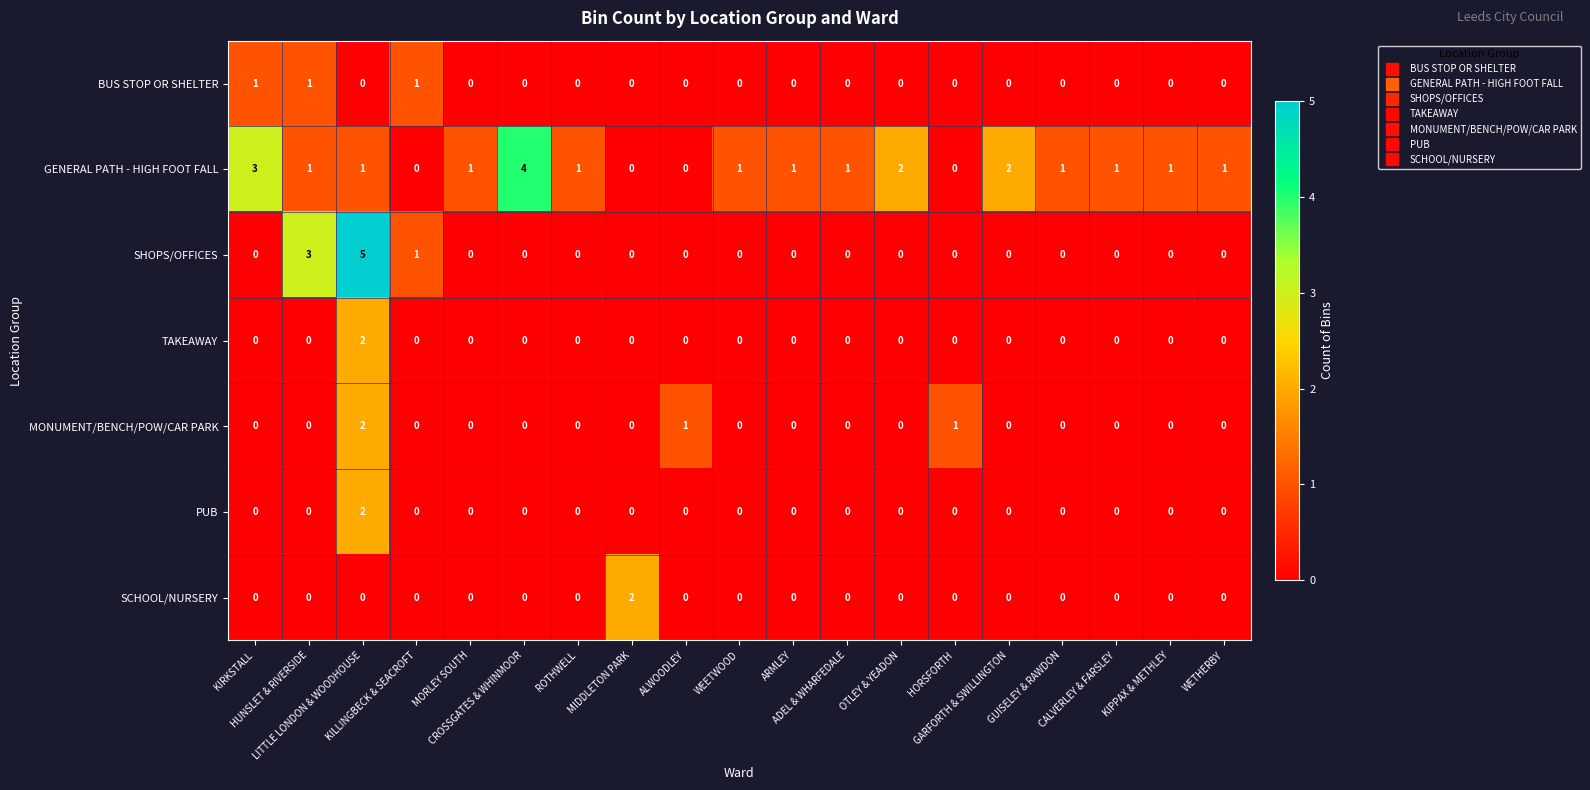

Which series has the largest range (max minus min)?

SHOPS/OFFICES